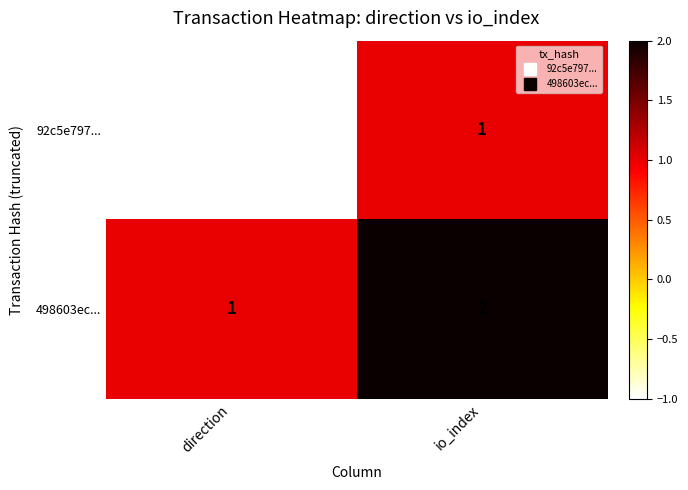

What is the sum of all 498603ec... values?

3